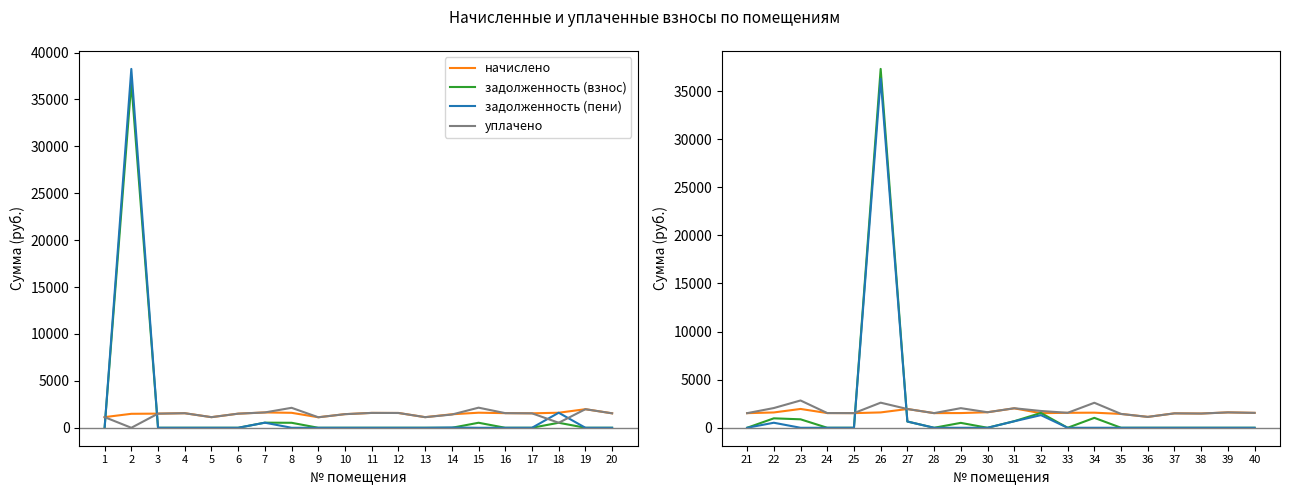

How many interior local valleys does the задолженность (пени) series have?

1